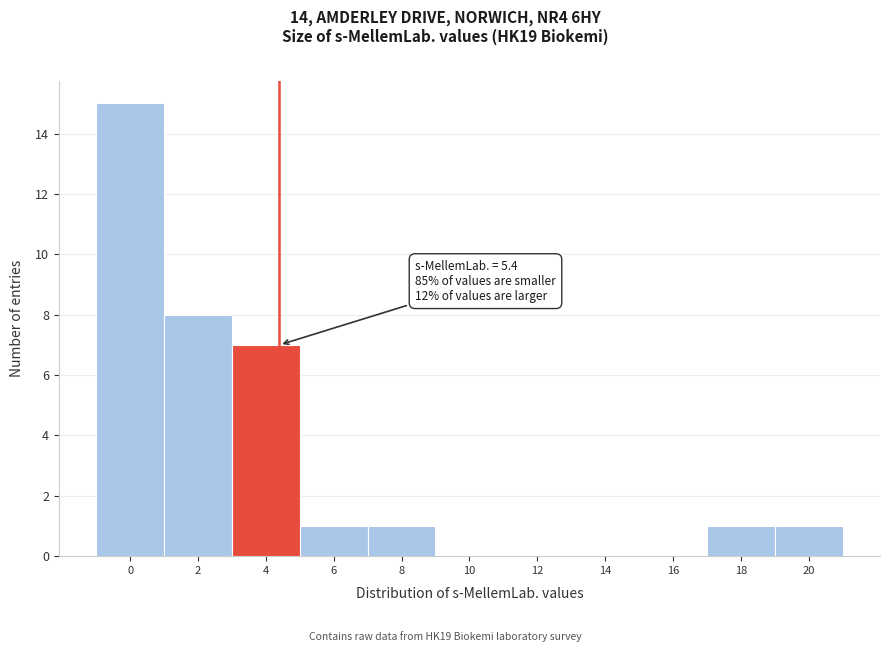

Reading right to left, extract all data points from this chart.

20=1	18=1	16=0	14=0	12=0	10=0	8=1	6=1	4=7	2=8	0=15